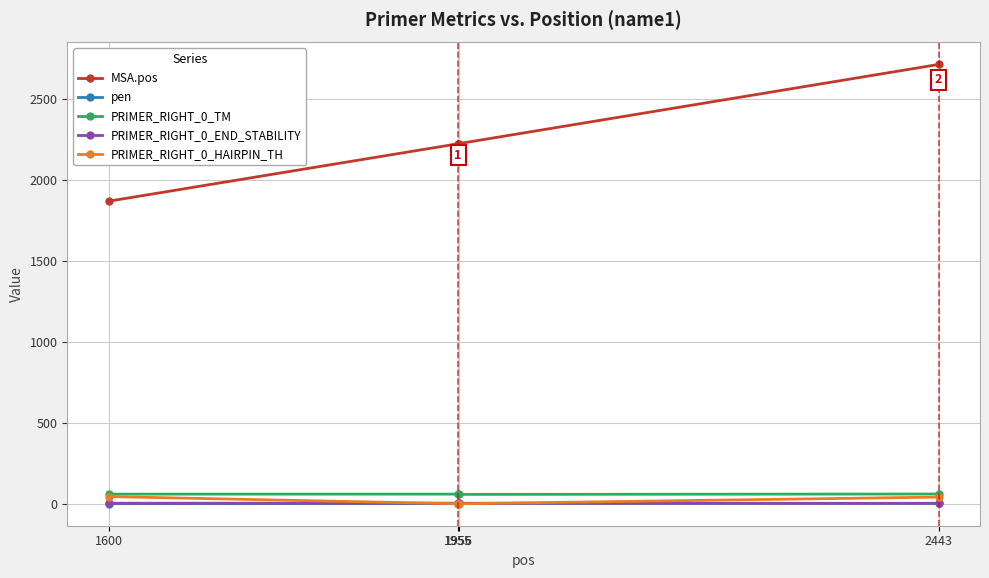

True or false: MSA.pos and PRIMER_RIGHT_0_END_STABILITY intersect in this chart.

False